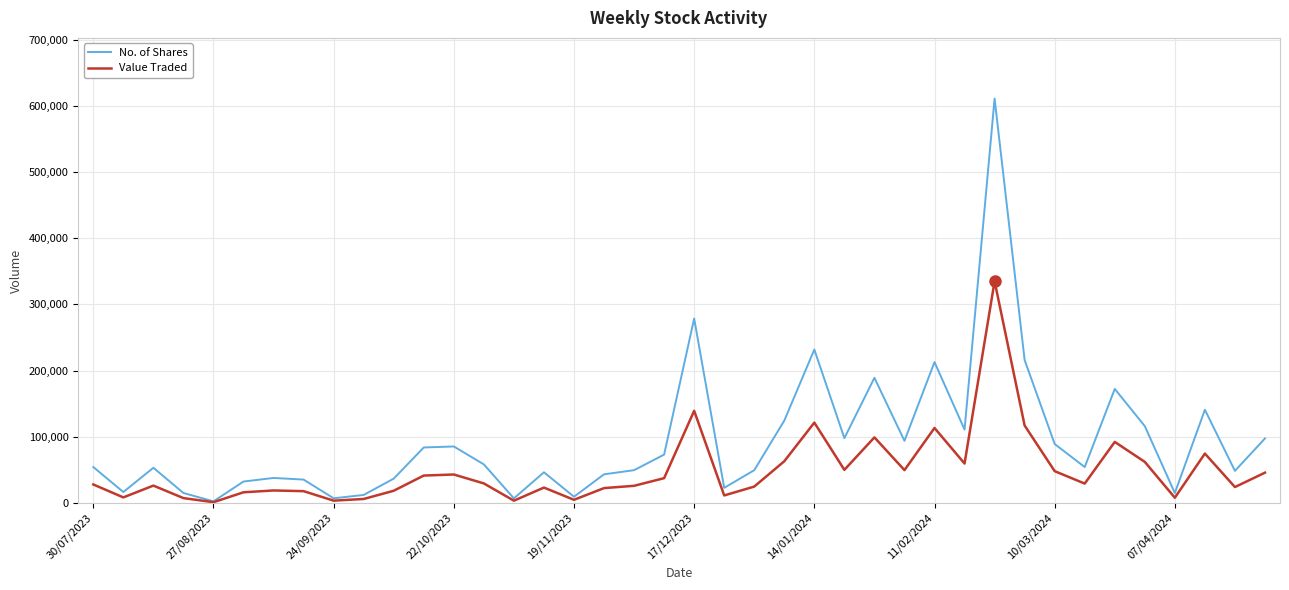

Rank the series by their maximum value, from highest to lowest.

No. of Shares, Value Traded